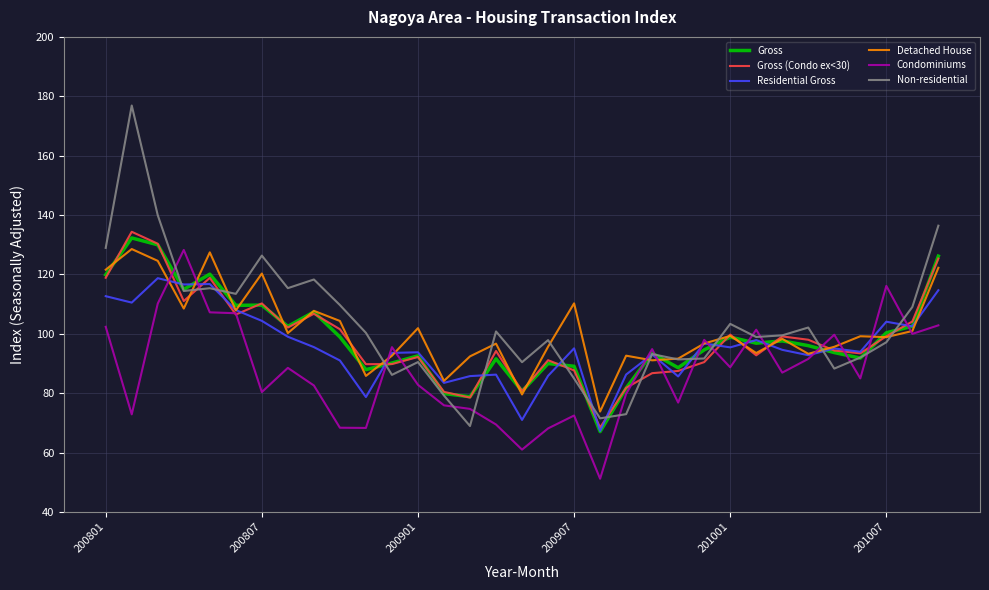

What is the minimum value shown in the chart?

51.2